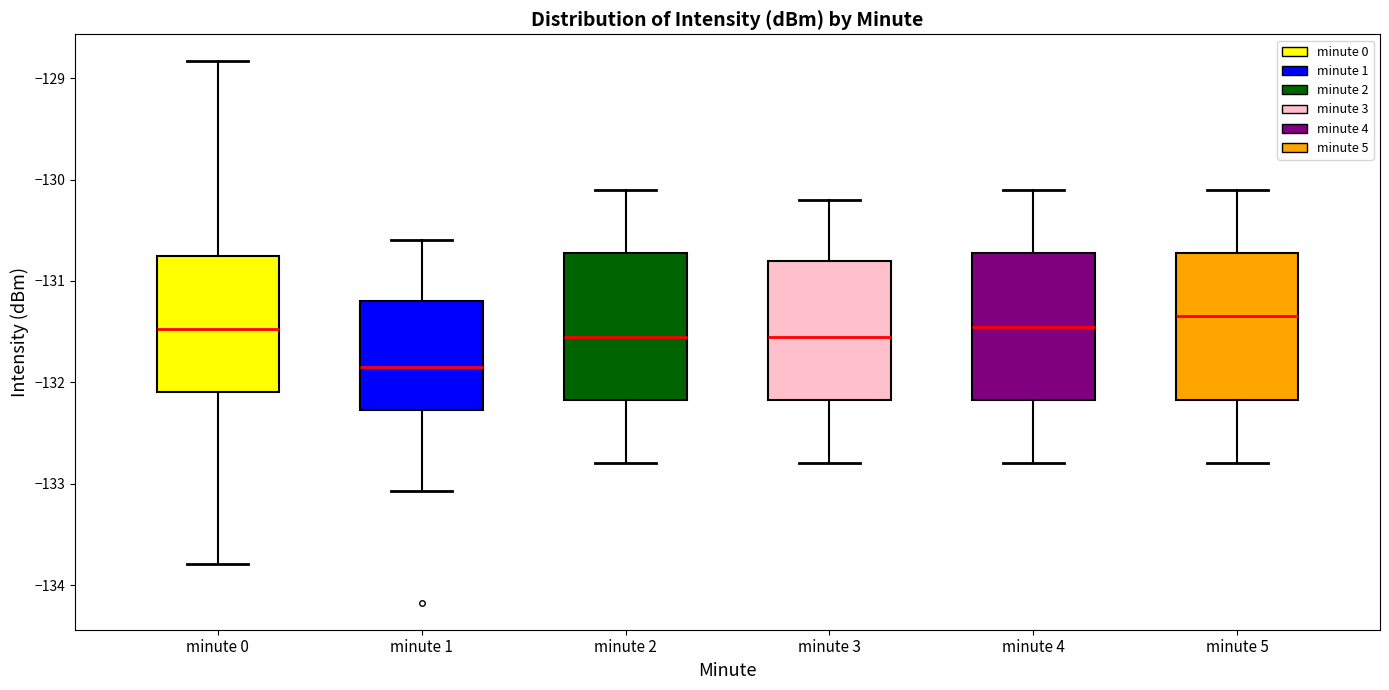

Reading left to right, read every box against the y-axis: the position of its median line, the range the box covers, and the ends of its whiskers. The values are not printed on the chart, so give them approximately, as read against the axis.

minute 0: median -131.5, box -132.1 to -130.8, whiskers -133.8 to -128.8
minute 1: median -131.8, box -132.3 to -131.2, whiskers -133.1 to -130.6
minute 2: median -131.5, box -132.2 to -130.7, whiskers -132.8 to -130.1
minute 3: median -131.5, box -132.2 to -130.8, whiskers -132.8 to -130.2
minute 4: median -131.4, box -132.2 to -130.7, whiskers -132.8 to -130.1
minute 5: median -131.3, box -132.2 to -130.7, whiskers -132.8 to -130.1